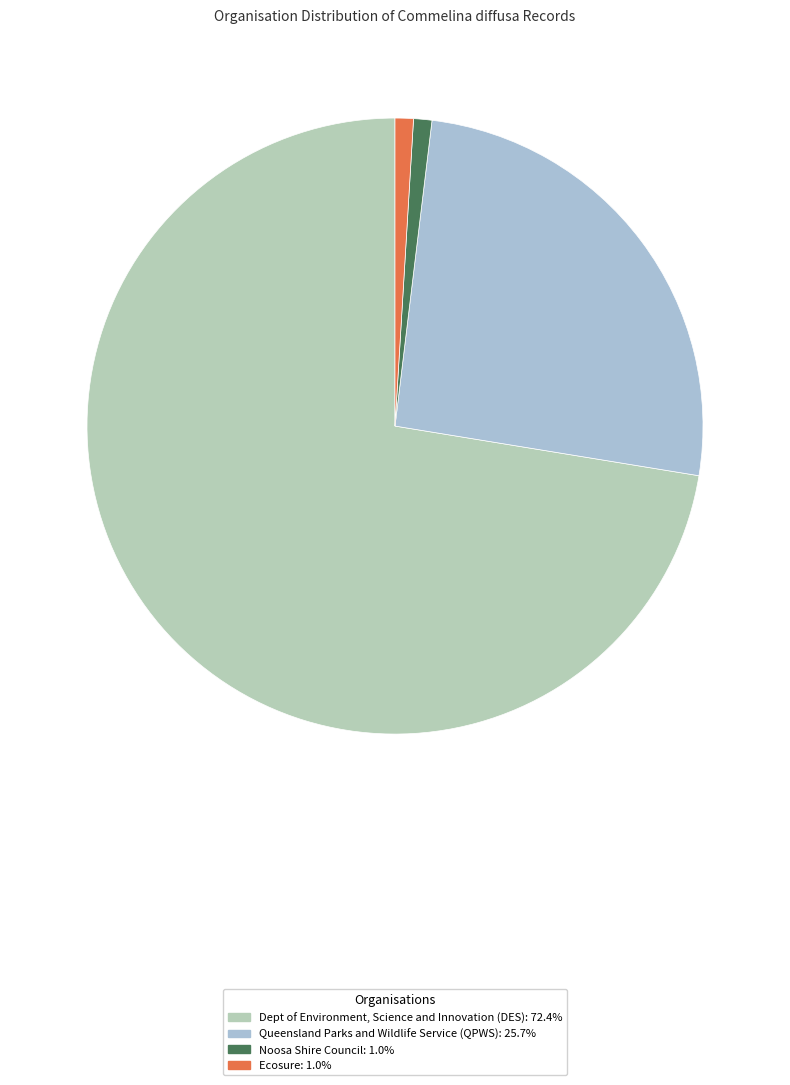

How many segments does this pie chart have?

4